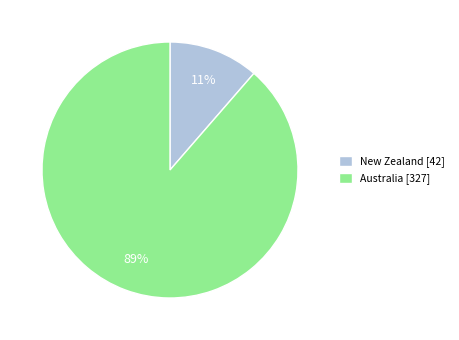

To the nearest percent, what is the average slice percentage?

50%